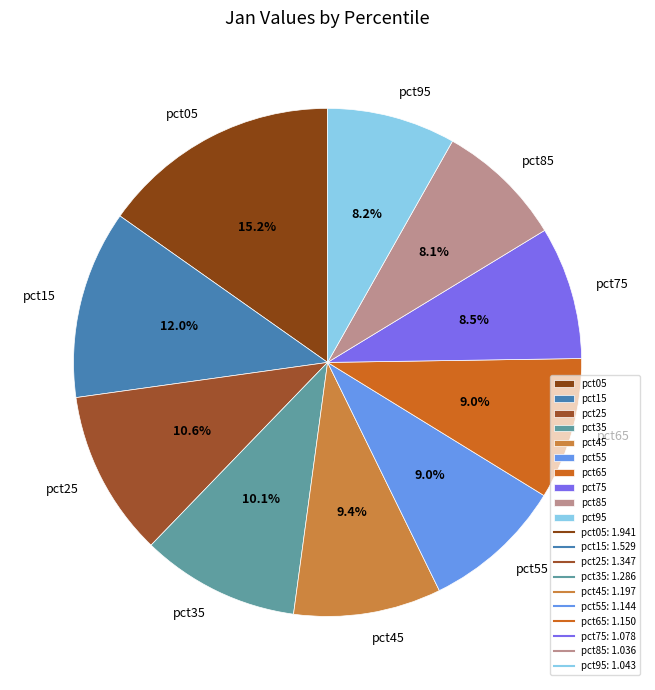

How many segments does this pie chart have?

10